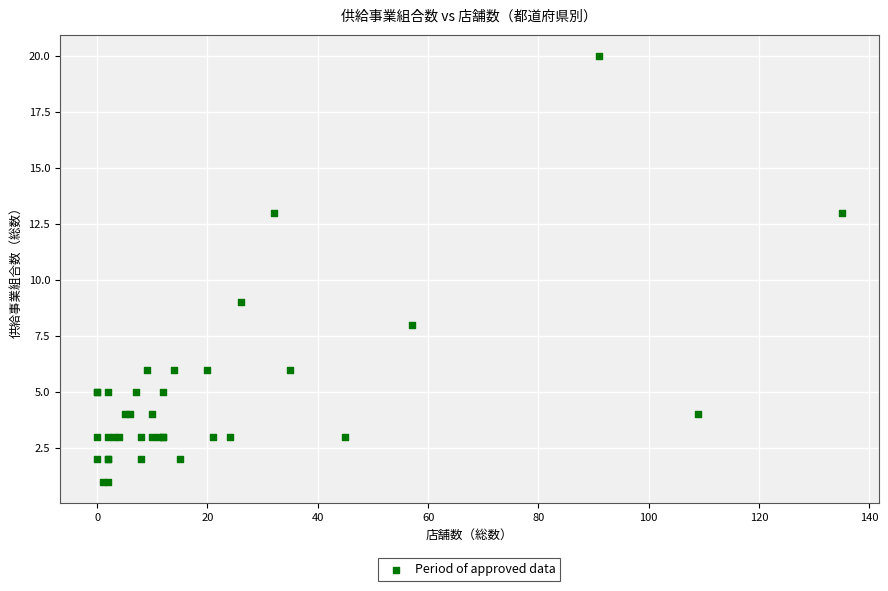

What Y value in the scatter plot is closest to 10?

9